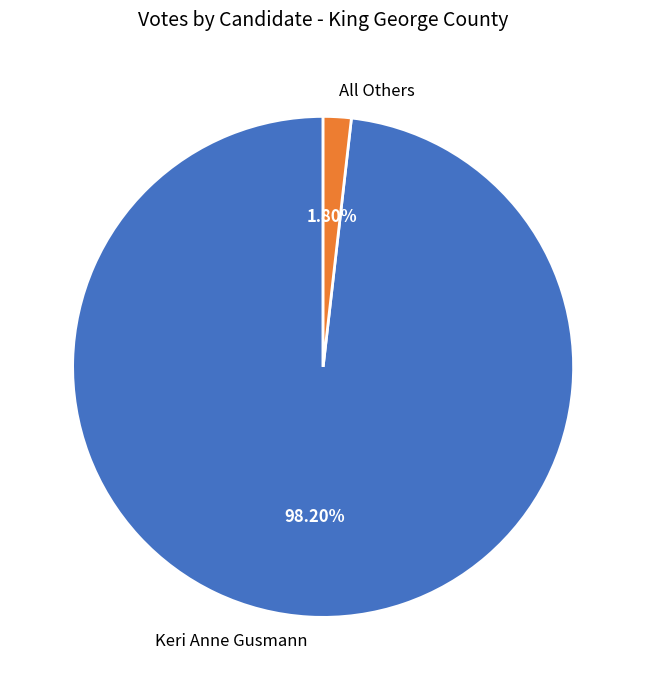

To the nearest percent, what is the combined percentage of All Others and Keri Anne Gusmann?

100%